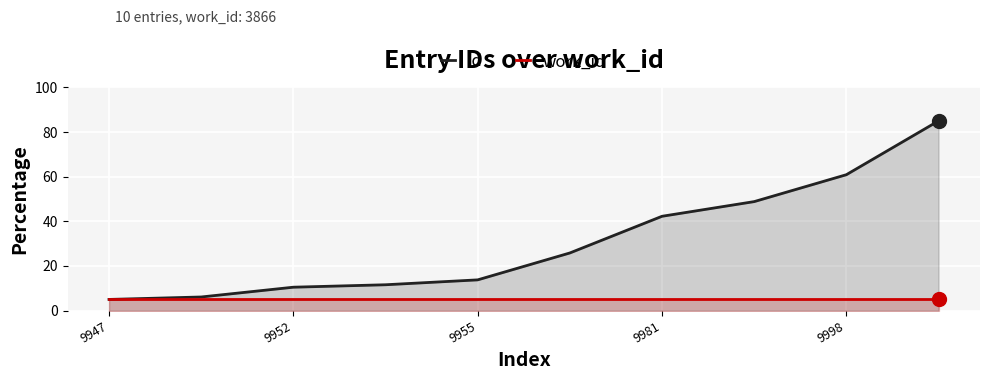

Which series has the widest spread of values?

id